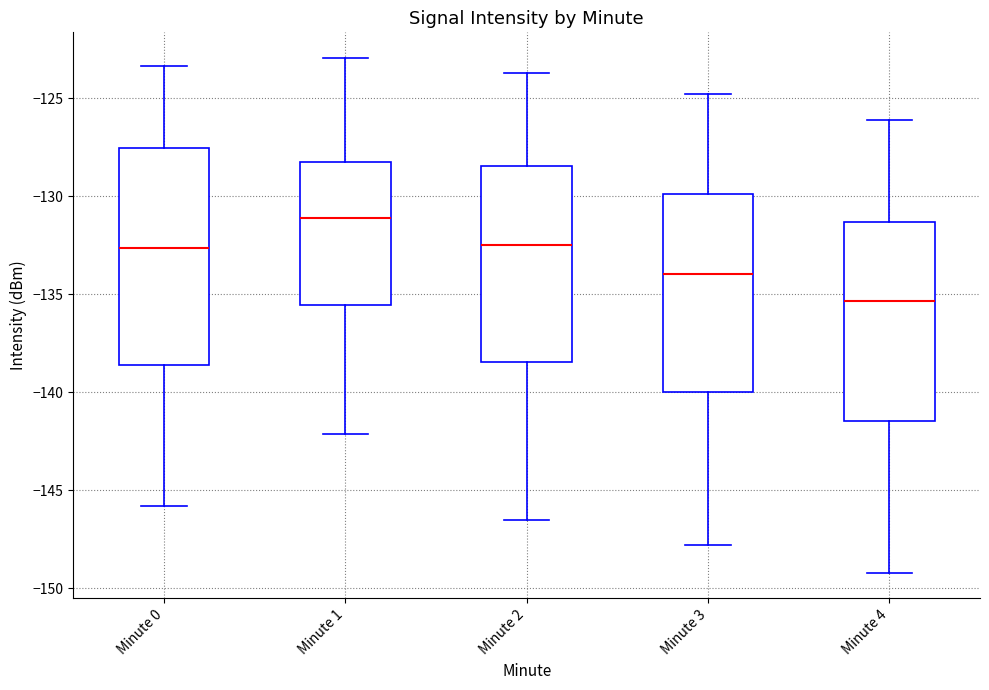

Which box's median line is the lowest?

Minute 4